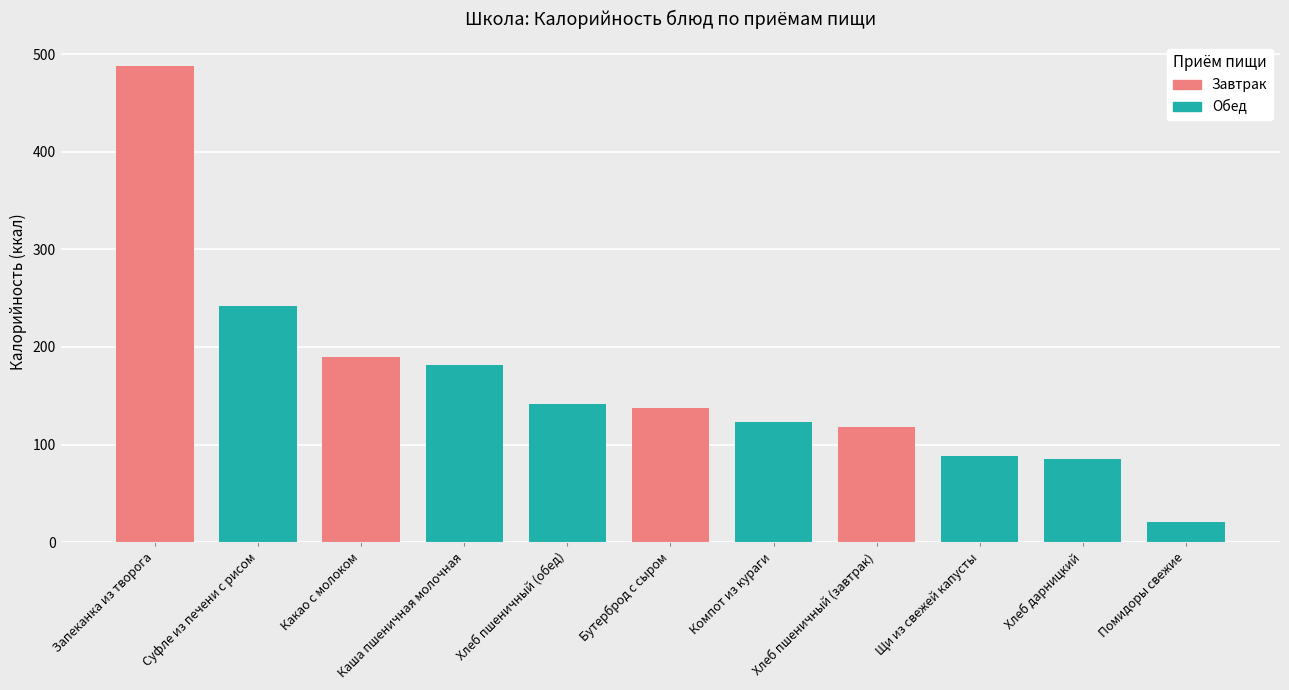

Which label corresponds to the smallest value in the chart?

Помидоры свежие